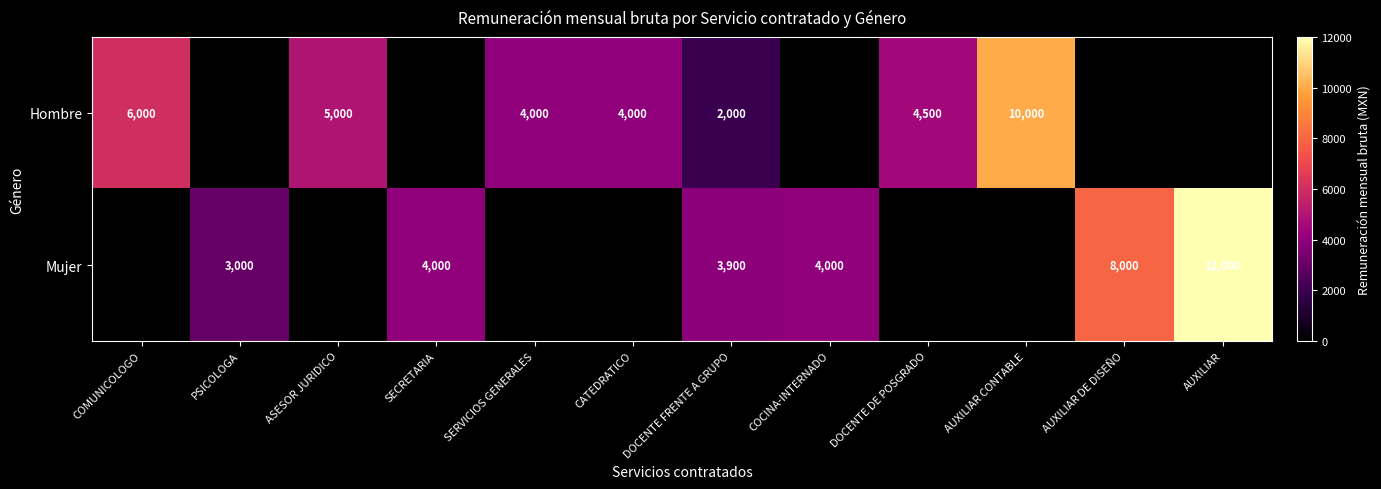

Which category has the highest value across all series?

AUXILIAR